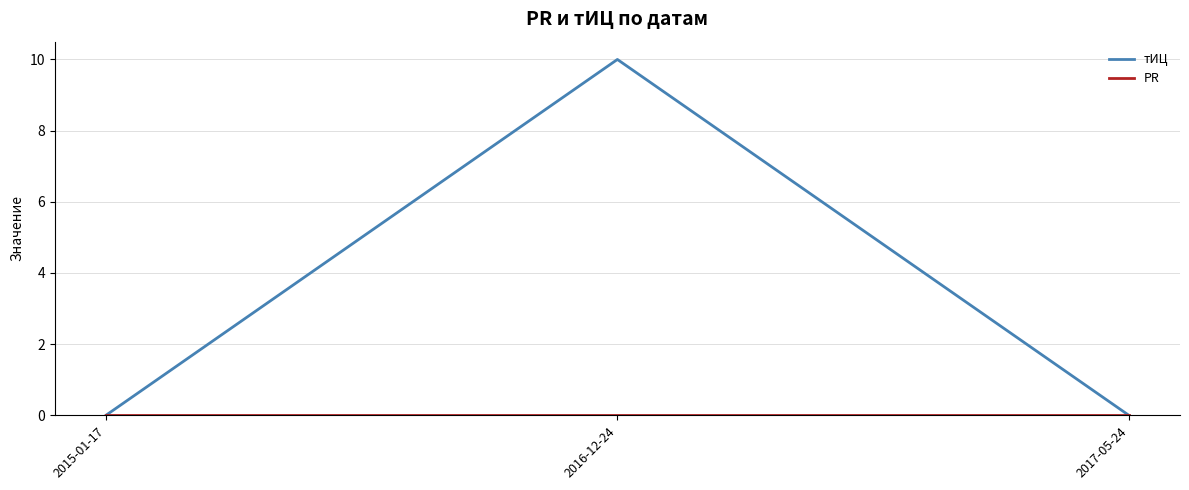

Is it true that тИЦ equals -5 at 2017-05-24?

False